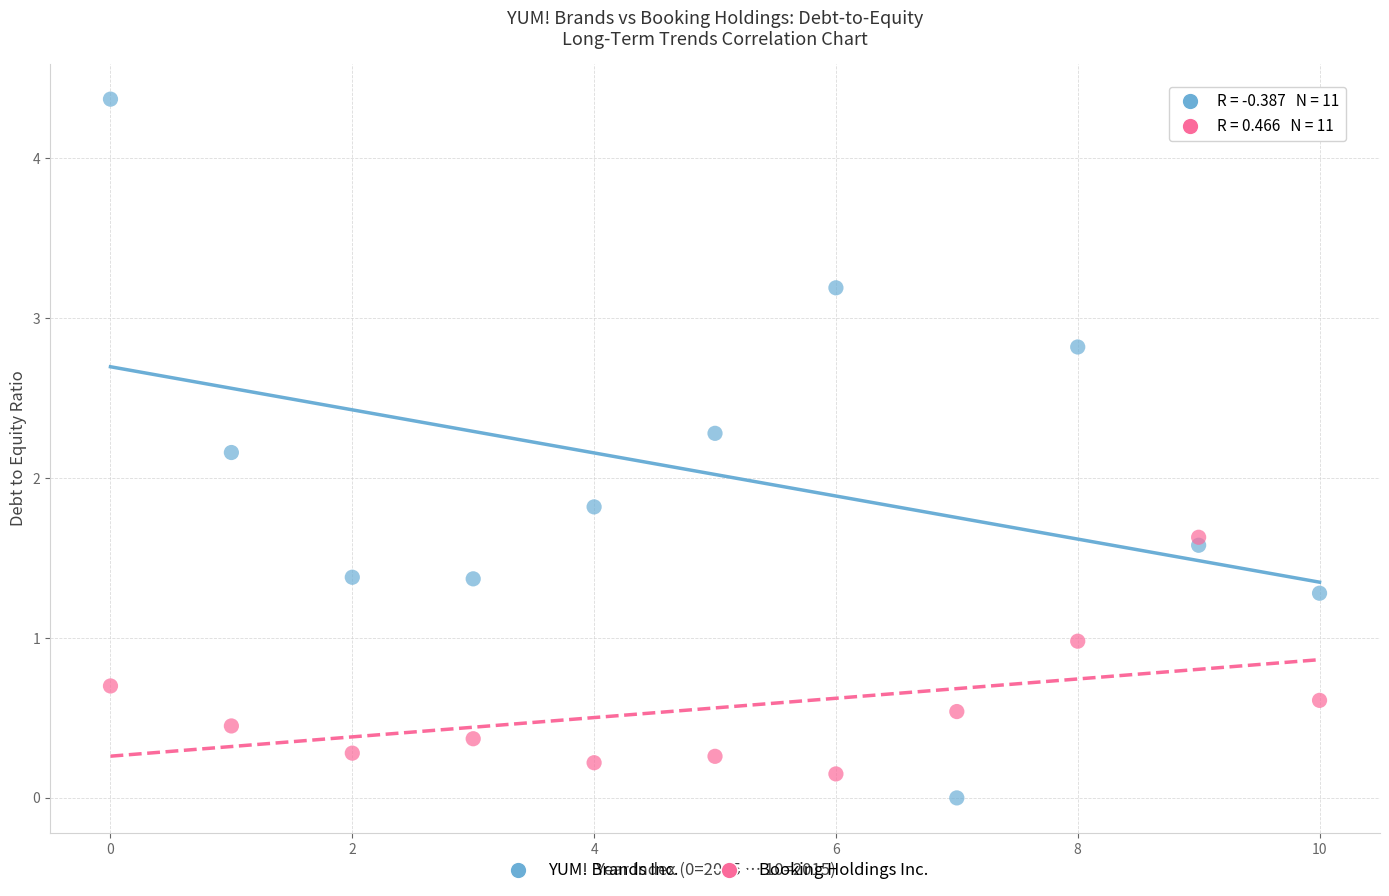

Which series has the largest Y range (max minus min)?

YUM! Brands Inc.